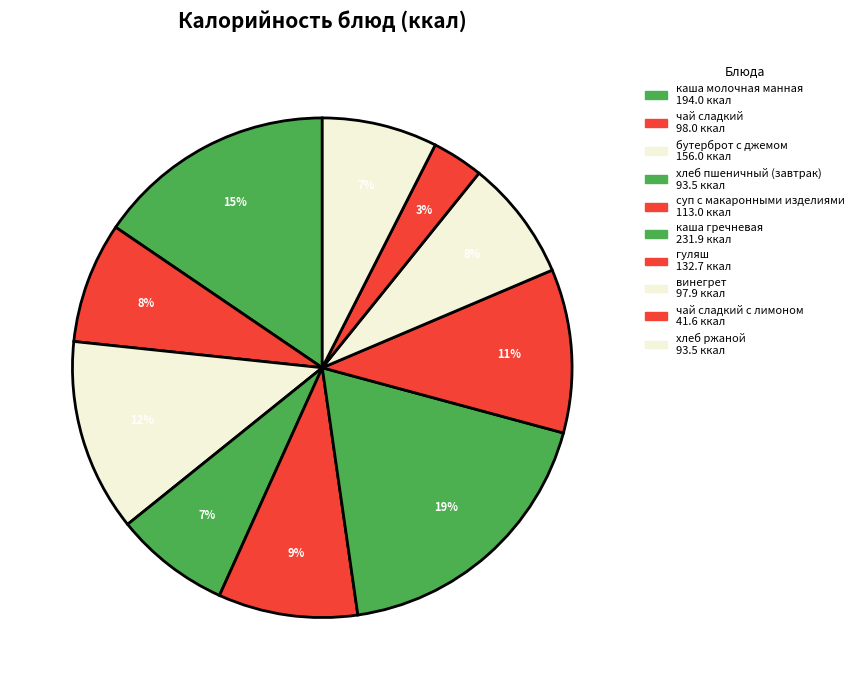

To the nearest percent, what is the average slice percentage?

10%